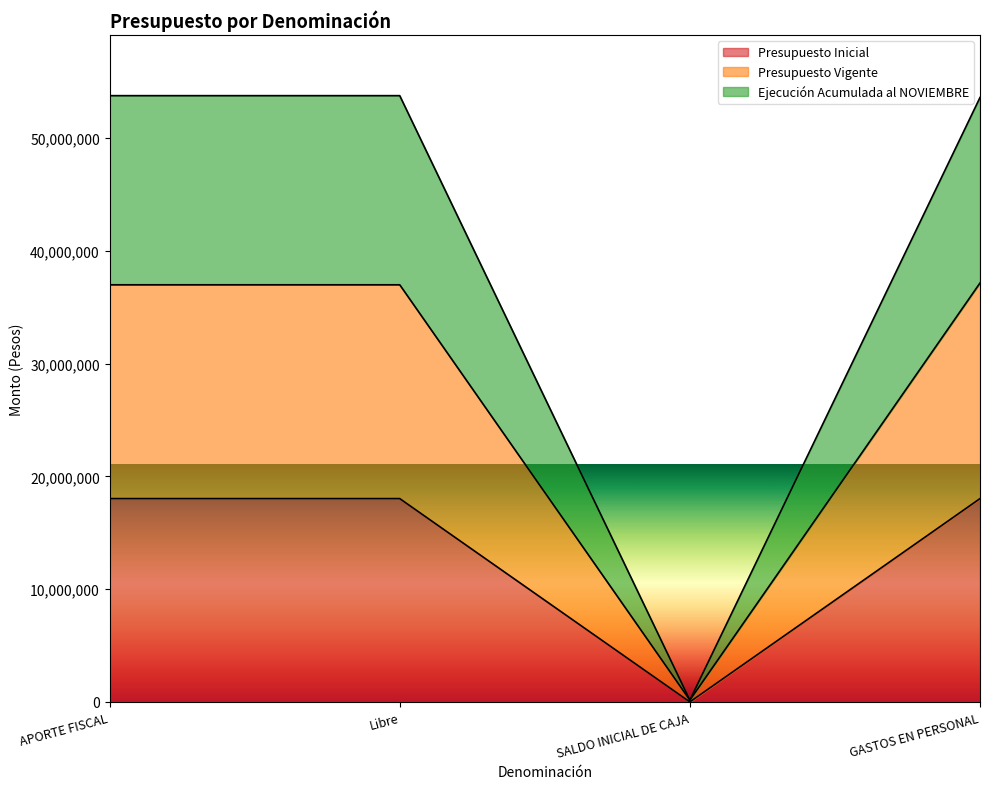

Reading left to right, transcribe the values for Presupuesto Inicial.

18035195	18035195	0	18035195